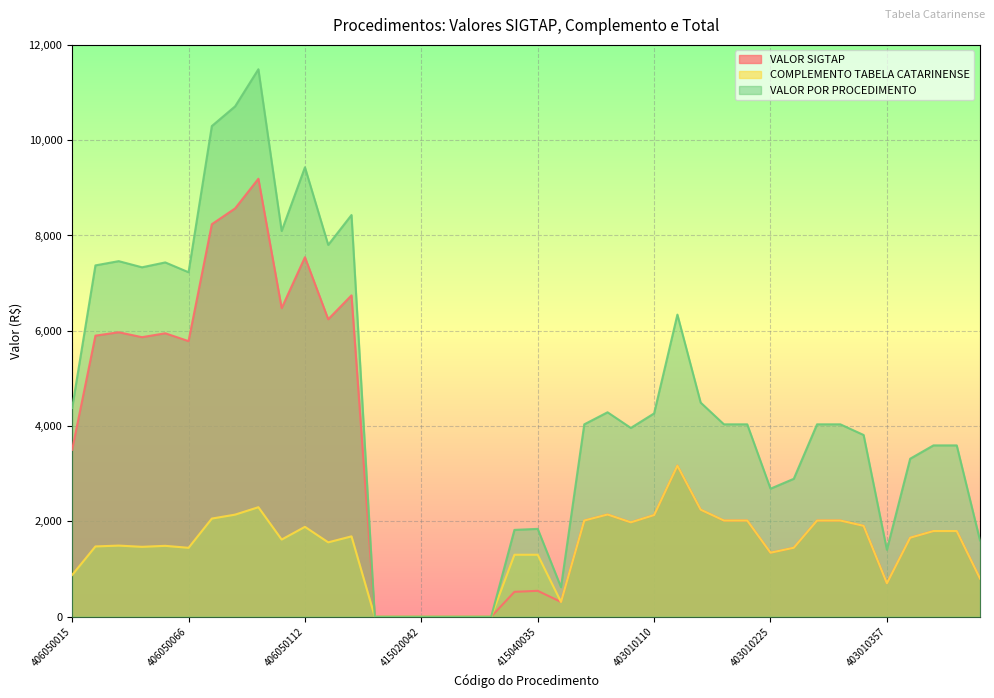

List the series in order of their peak value, lowest first.

COMPLEMENTO TABELA CATARINENSE, VALOR SIGTAP, VALOR POR PROCEDIMENTO